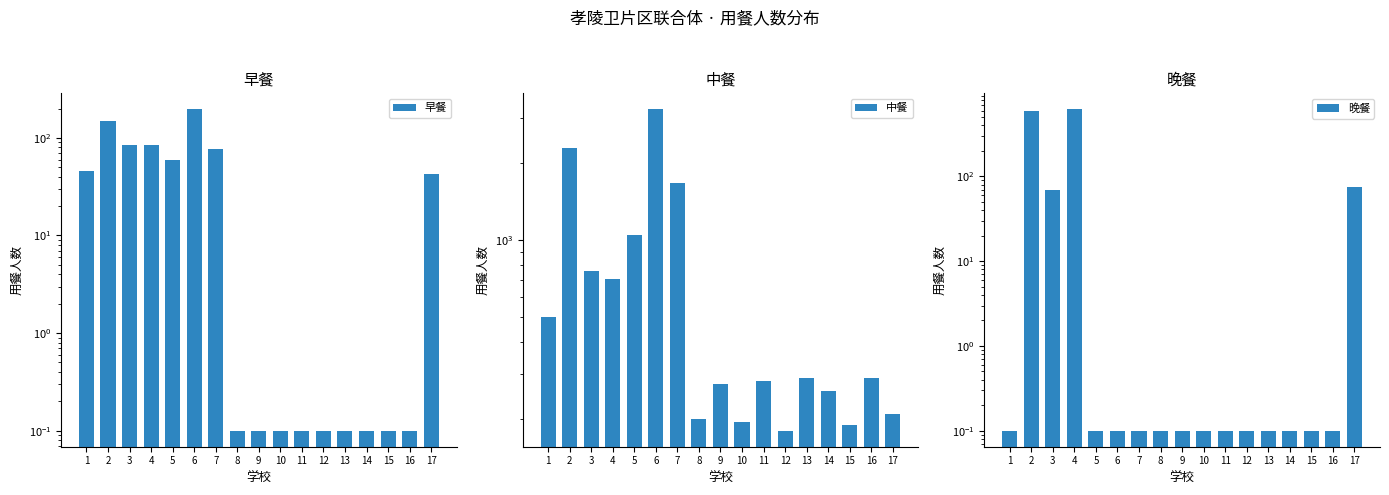

Reading left to right, list all the values displayed in this chart.

早餐: 1=46.0	2=150.0	3=85.0	4=84.0	5=60.0	6=196.0	7=77.0	8=0.1	9=0.1	10=0.1	11=0.1	12=0.1	13=0.1	14=0.1	15=0.1	16=0.1	17=43.0
中餐: 1=500.0	2=2300.0	3=760.0	4=707.0	5=1050.0	6=3245.0	7=1678.0	8=200.0	9=275.0	10=195.0	11=282.0	12=180.0	13=290.0	14=257.0	15=190.0	16=290.0	17=210.0
晚餐: 1=0.1	2=600.0	3=70.0	4=619.0	5=0.1	6=0.1	7=0.1	8=0.1	9=0.1	10=0.1	11=0.1	12=0.1	13=0.1	14=0.1	15=0.1	16=0.1	17=75.0